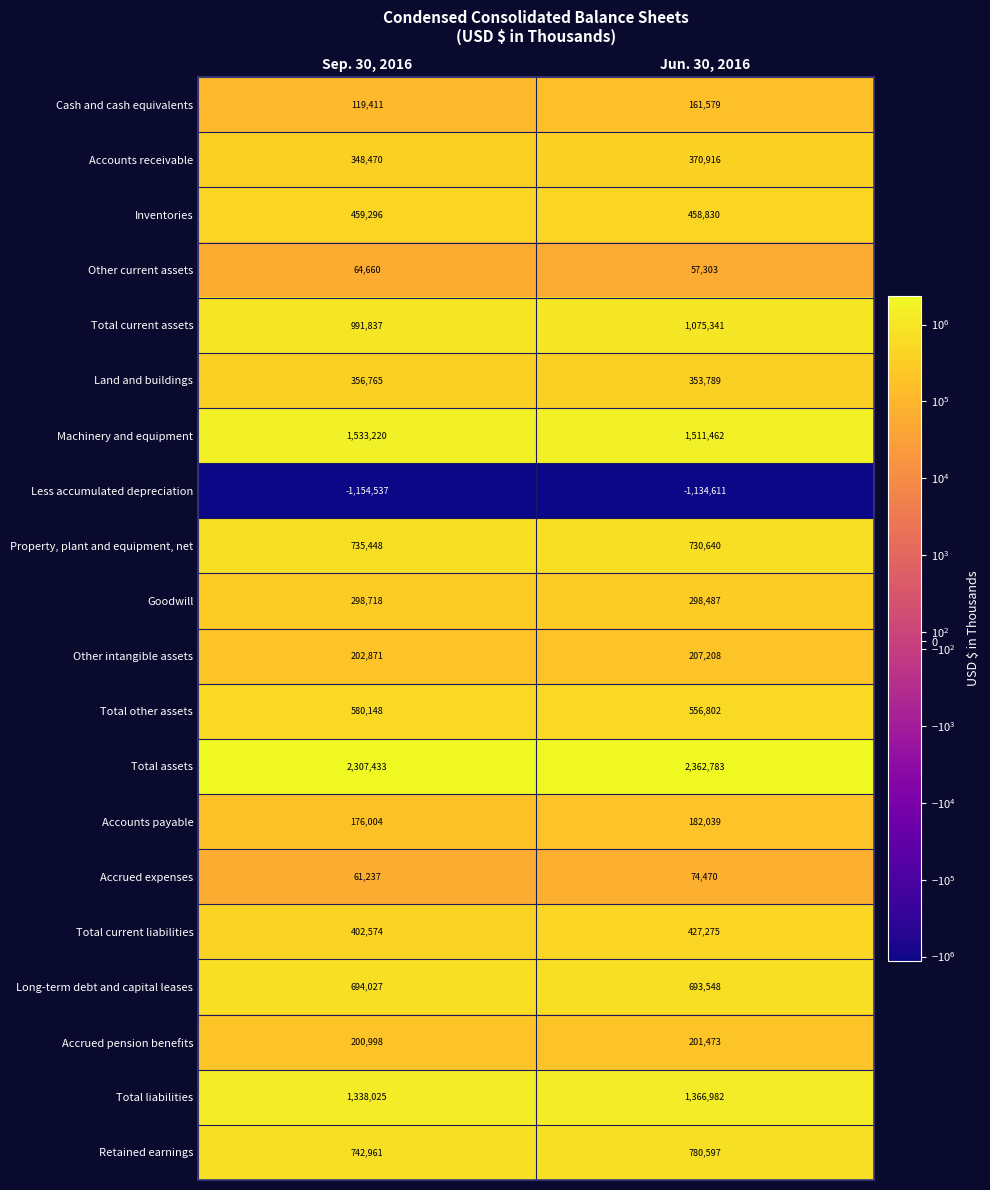

What is the sum of the Goodwill values at Jun. 30, 2016 and Sep. 30, 2016?

597205